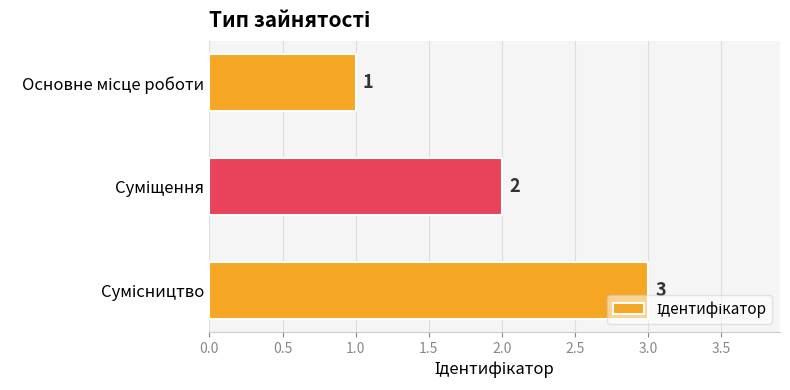

Count the values in the range 1 to 3.

3